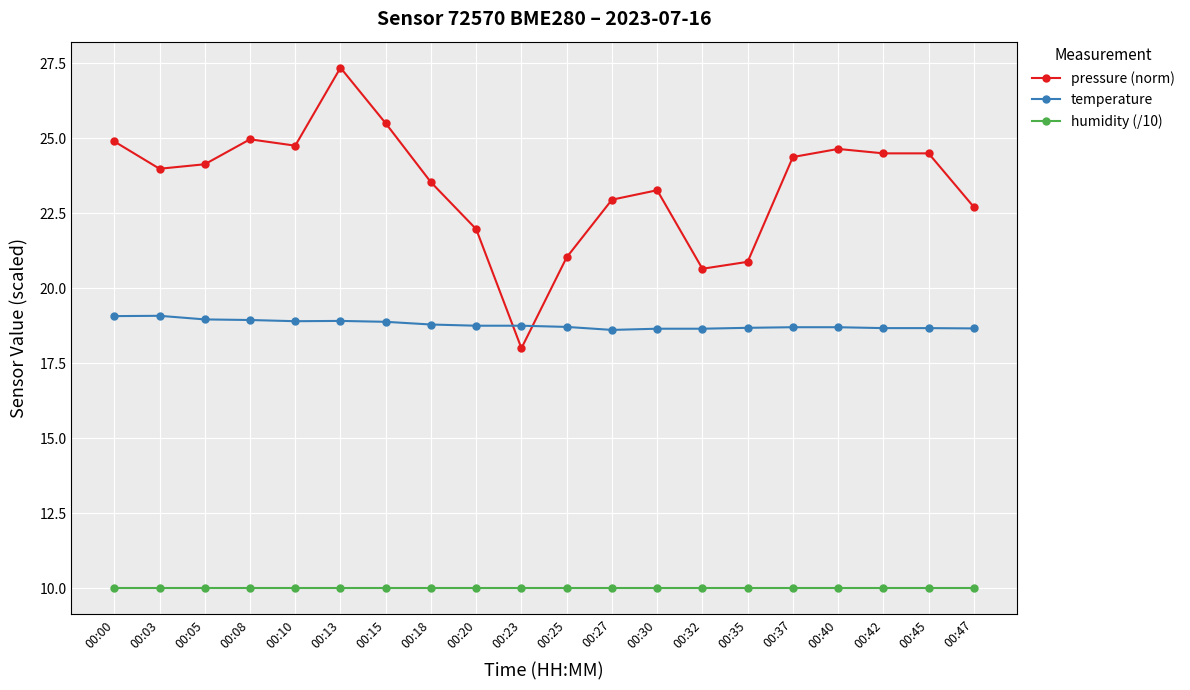

What is the total value across all series at 00:20?

50.7